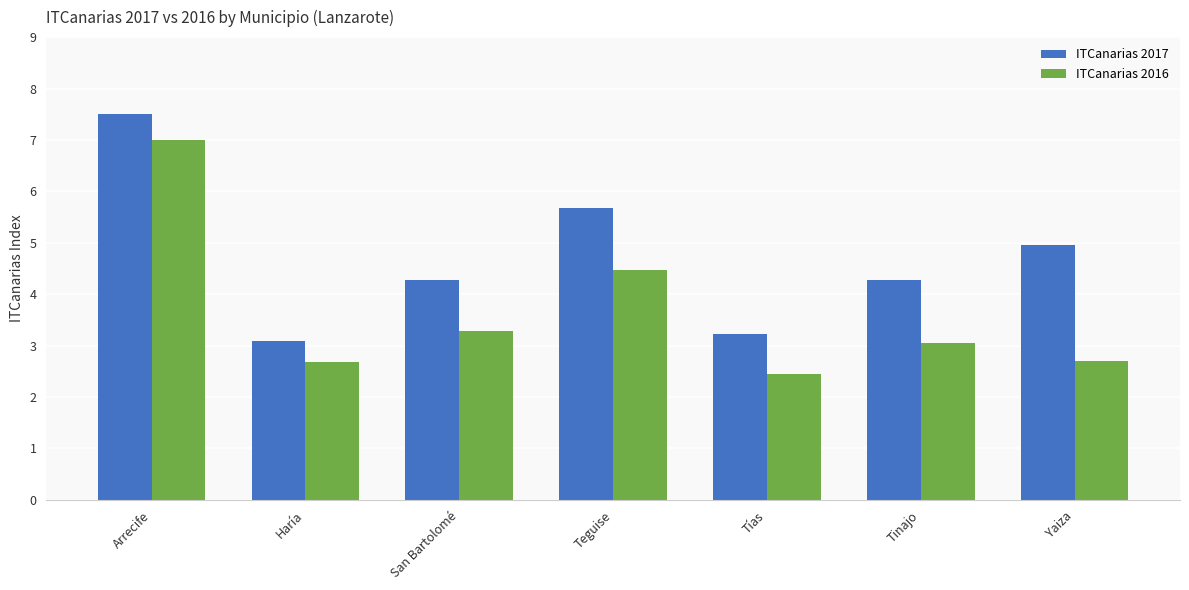

At Arrecife, list the series in order from largest to smallest.

ITCanarias 2017, ITCanarias 2016